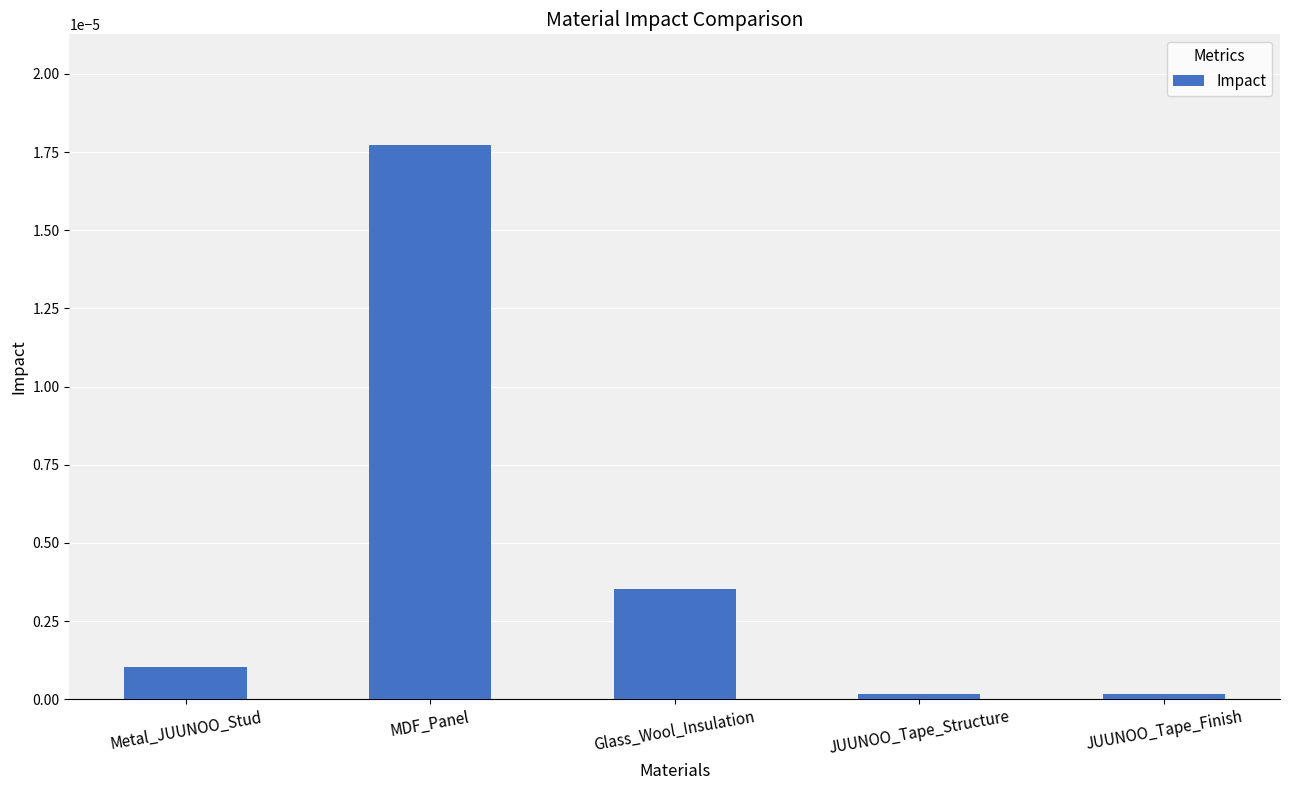

Is it true that the value at Metal_JUUNOO_Stud is 0.0?

True